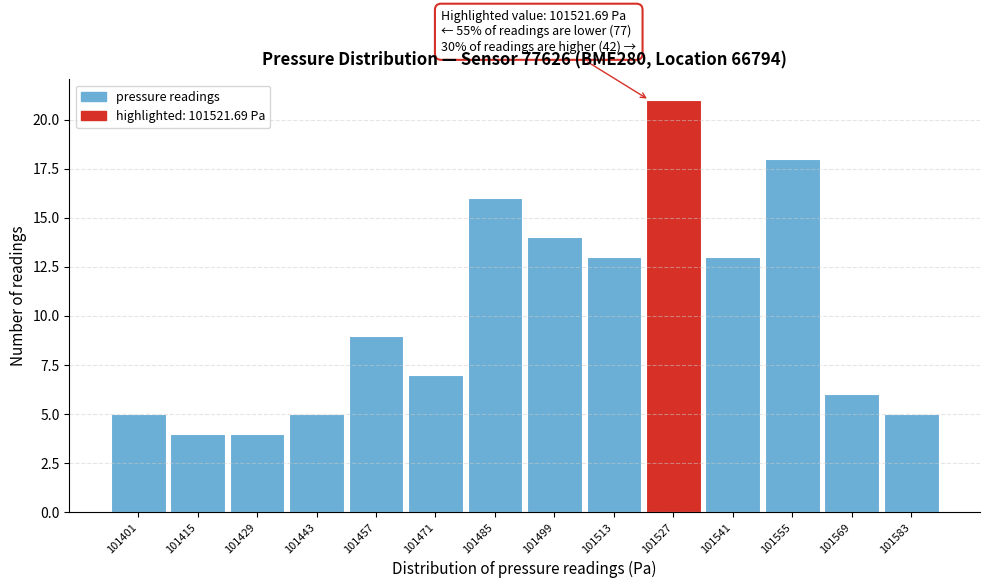

Which range on the x-axis has the tallest bar?

101520 to 101534